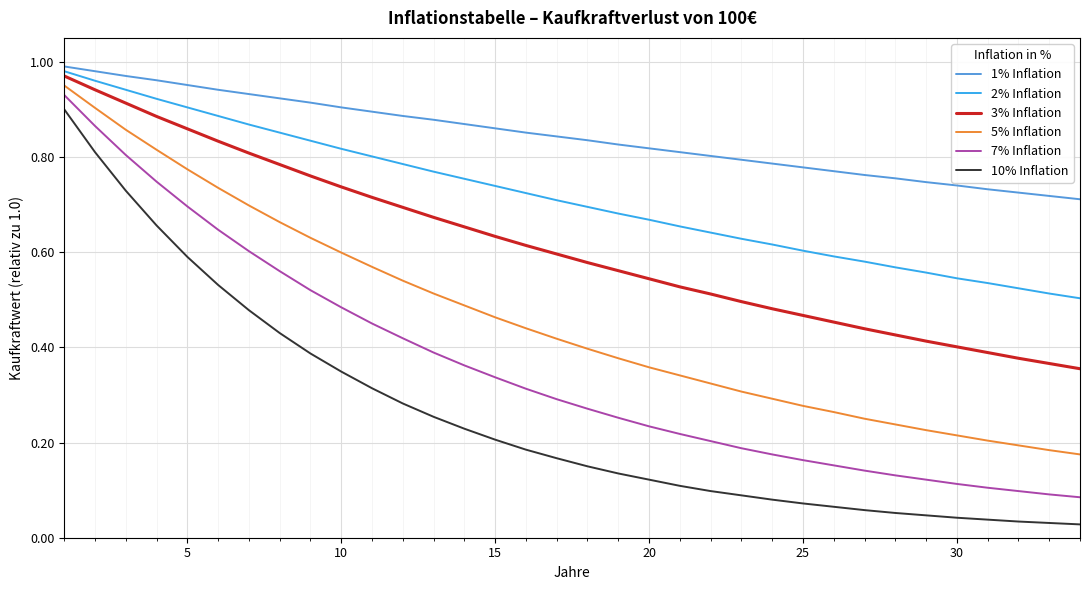

How many distinct data groups are displayed?

6